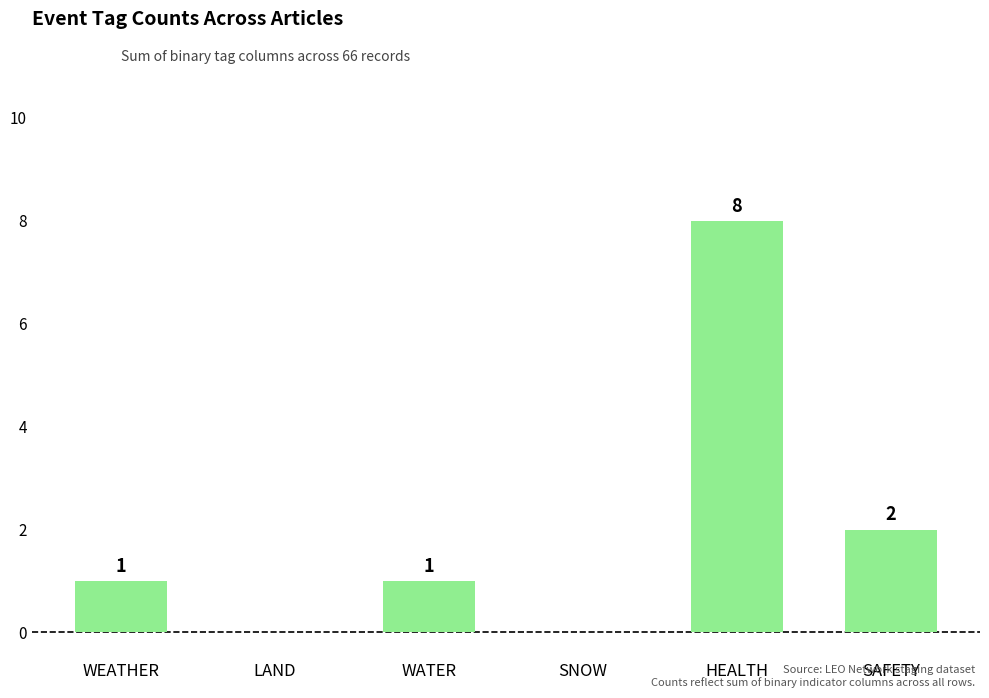

At which label is the value closest to 4?

SAFETY